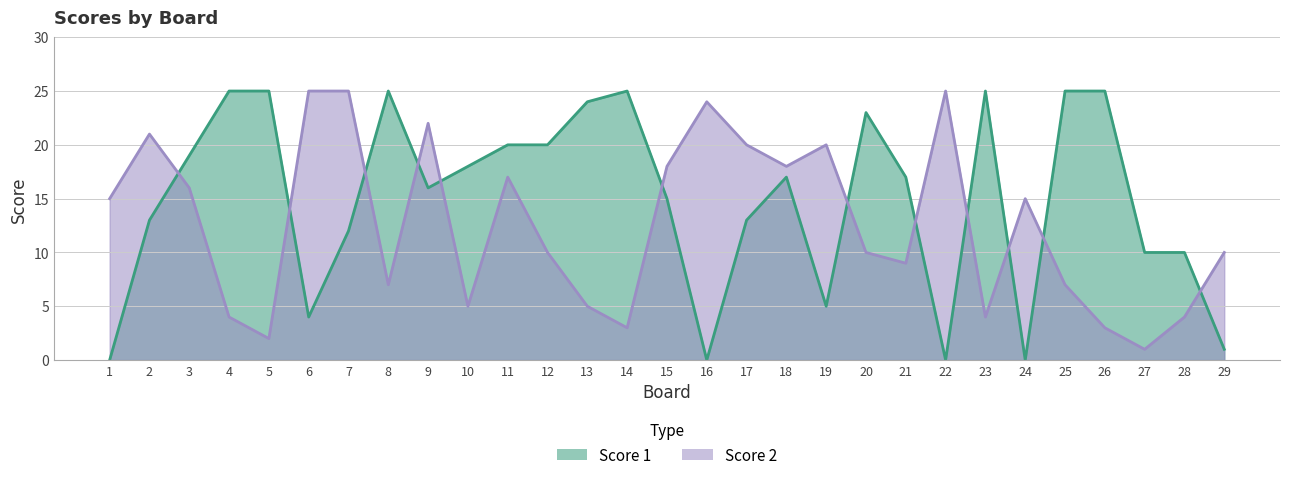

How many values in the Score 2 series exceed 10?

14